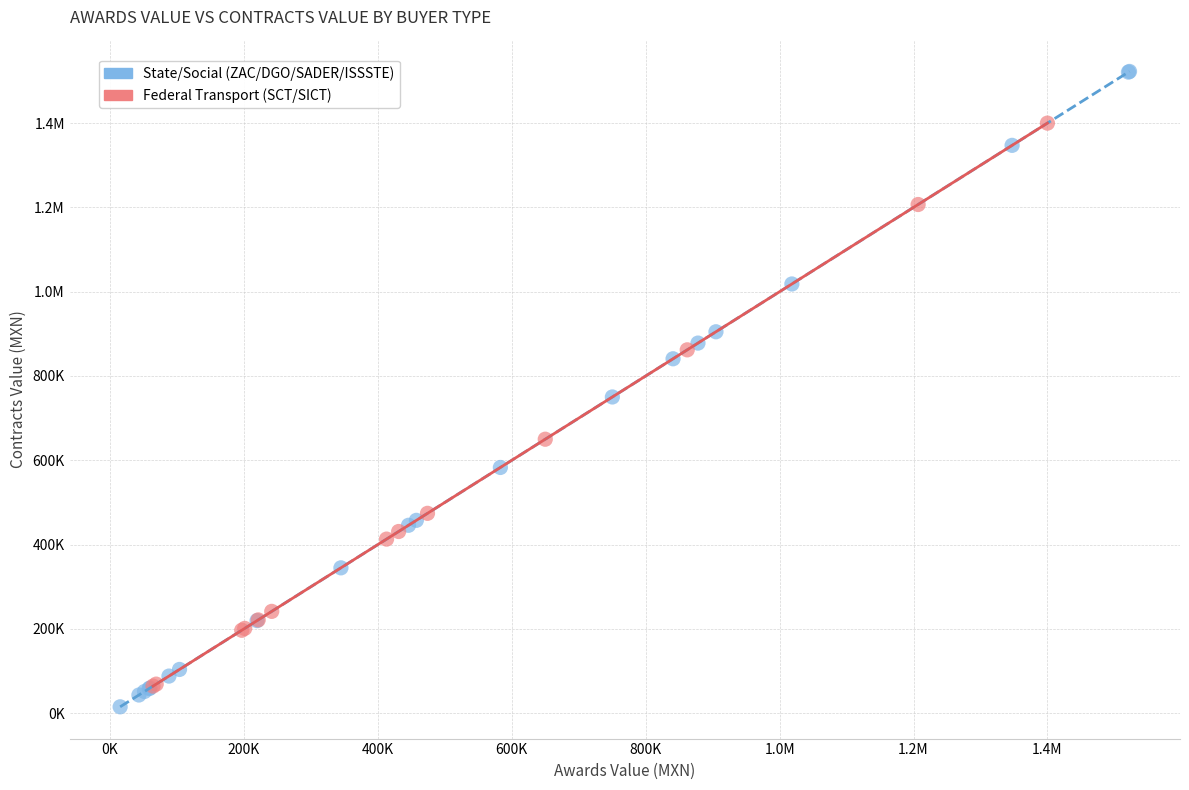

What are all the series names shown in the legend?

State/Social (ZAC/DGO/SADER/ISSSTE), Federal Transport (SCT/SICT)